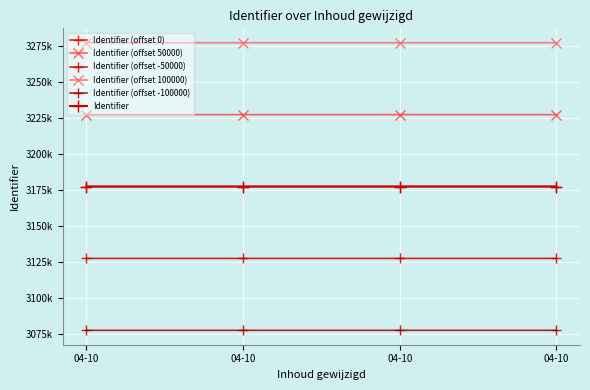

Does the chart have visible grid lines?

Yes